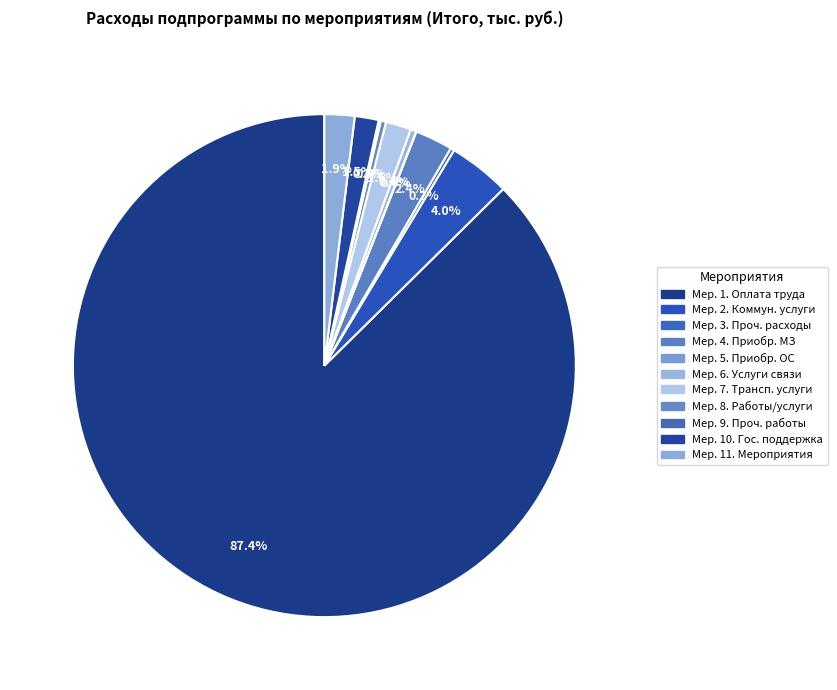

To the nearest percent, what is the difference between the largest and smallest slice percentages?

87%